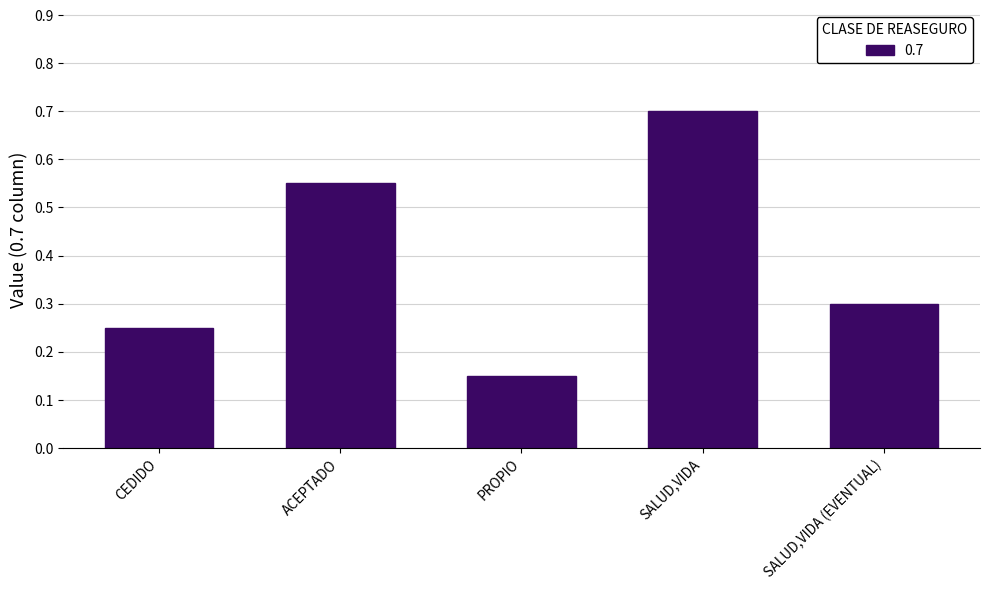

What is the label of the 5th bar from the left?

SALUD,VIDA (EVENTUAL)